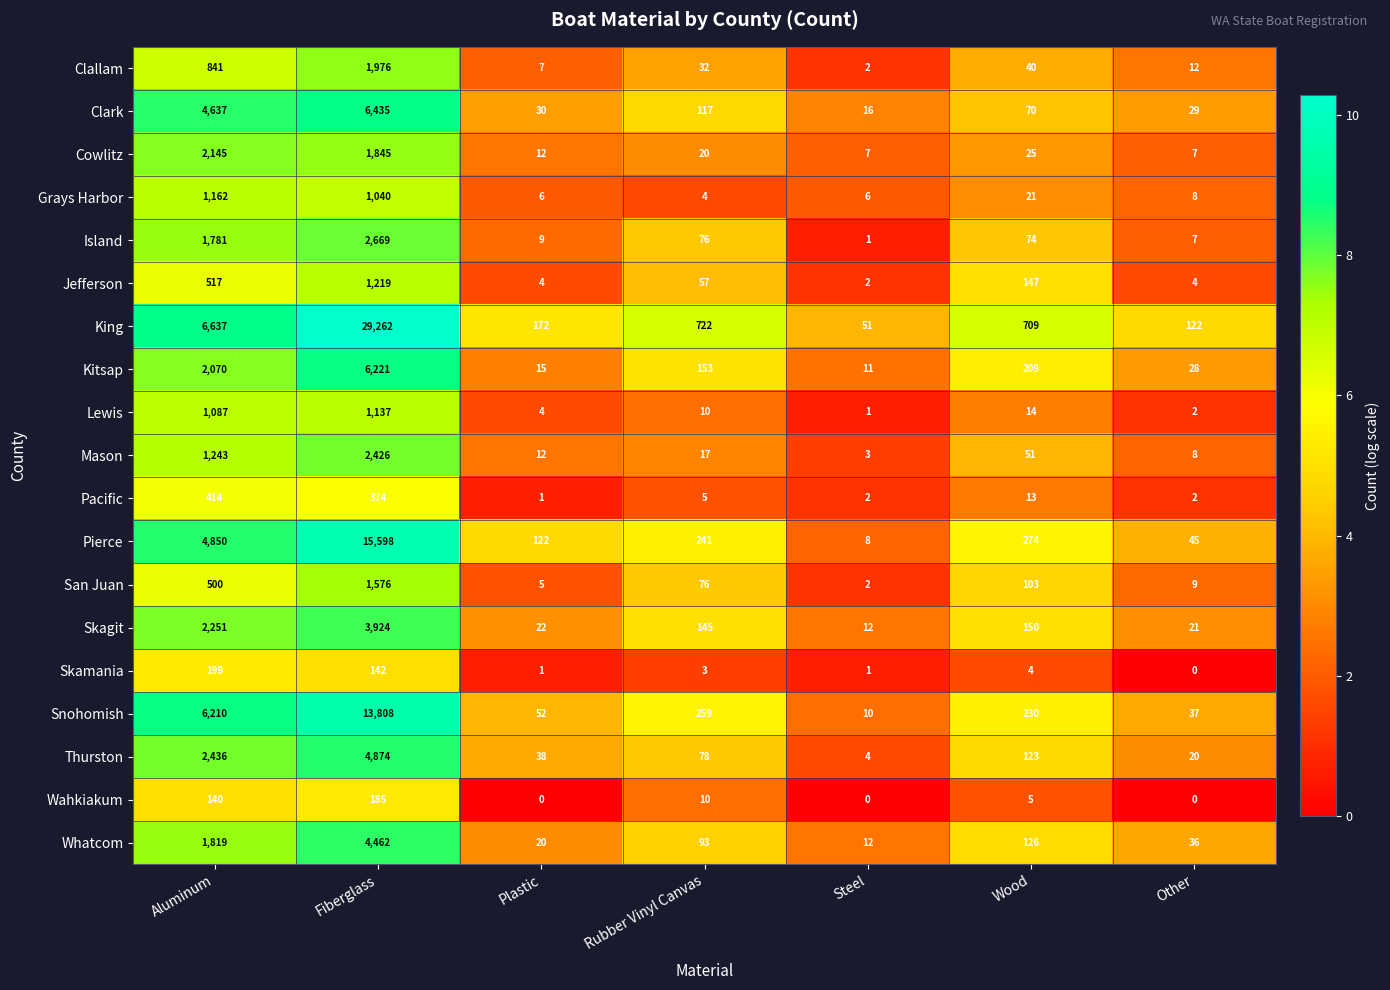

At Aluminum, list the series in order from smallest to largest.

Wahkiakum, Skamania, Pacific, San Juan, Jefferson, Clallam, Lewis, Grays Harbor, Mason, Island, Whatcom, Kitsap, Cowlitz, Skagit, Thurston, Clark, Pierce, Snohomish, King